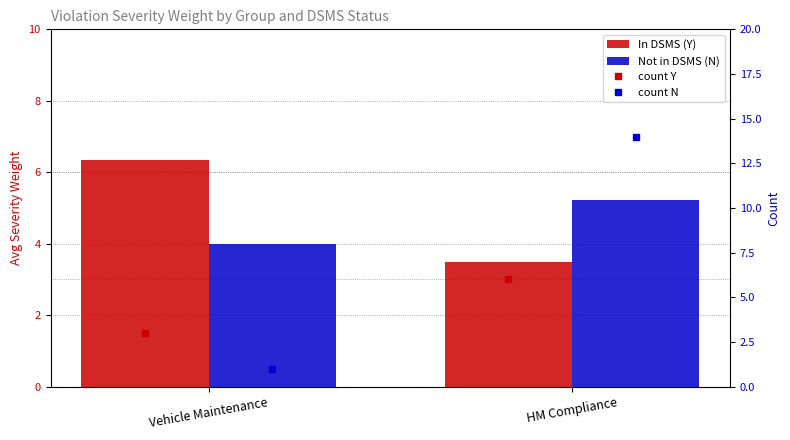

Reading left to right, what are all the values shown in this chart?

In DSMS (Y): 6.3	3.5
Not in DSMS (N): 4.0	5.2
count Y: 3.0	6.0
count N: 1.0	14.0